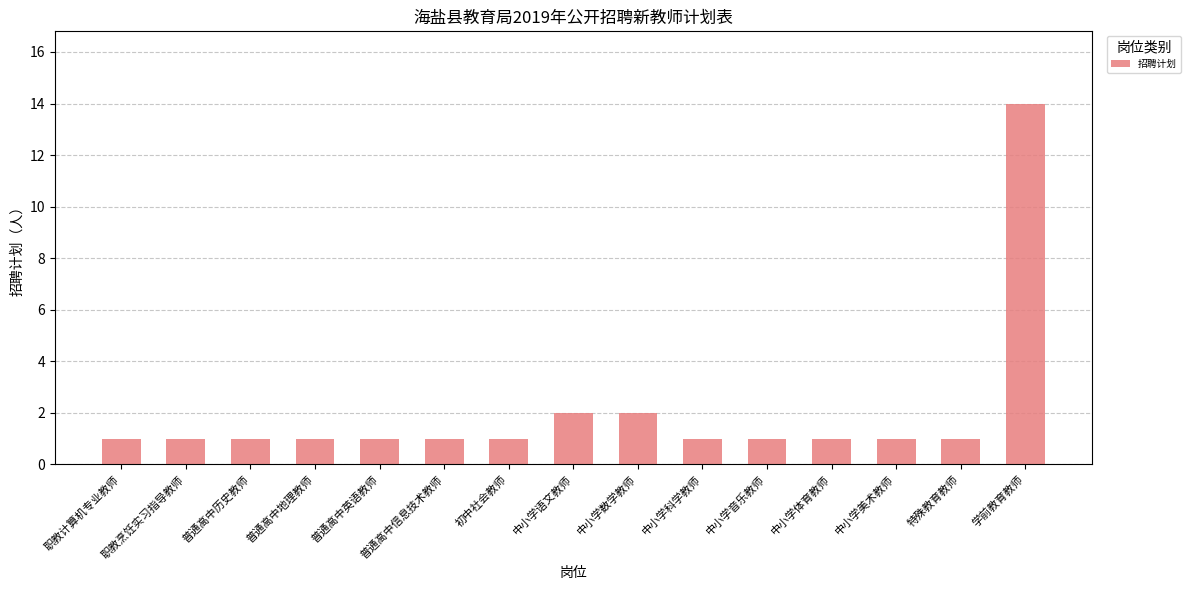

Reading right to left, what are all the values shown in this chart?

学前教育教师=14	特殊教育教师=1	中小学美术教师=1	中小学体育教师=1	中小学音乐教师=1	中小学科学教师=1	中小学数学教师=2	中小学语文教师=2	初中社会教师=1	普通高中信息技术教师=1	普通高中英语教师=1	普通高中地理教师=1	普通高中历史教师=1	职教烹饪实习指导教师=1	职教计算机专业教师=1